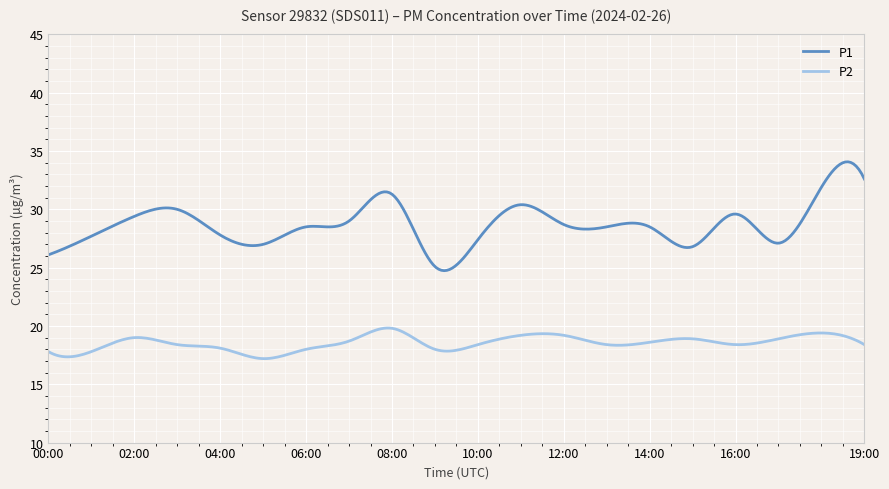

Which series has the largest total across all categories?

P1